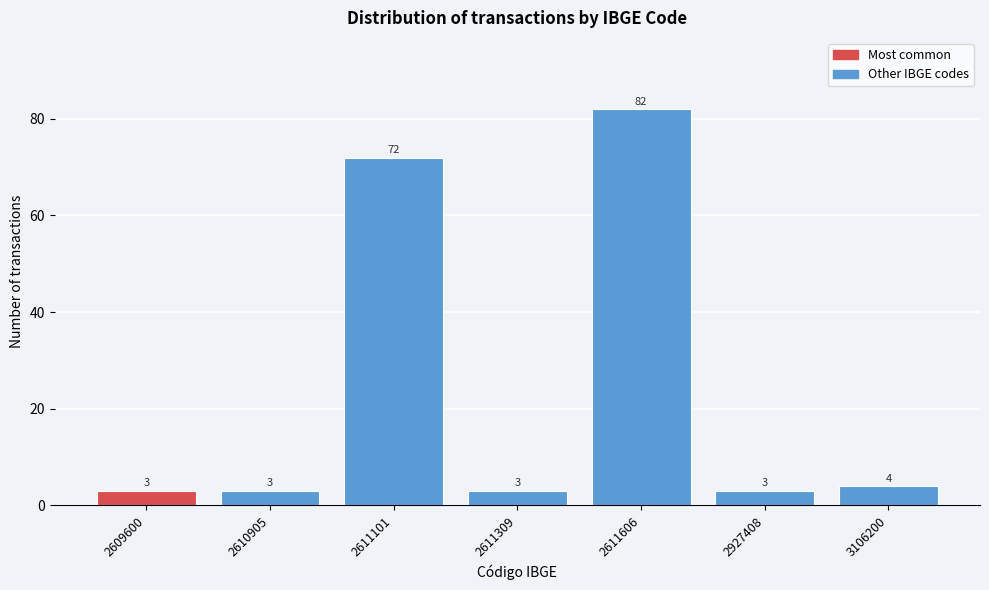

Reading left to right, transcribe all the data shown in this chart.

2609600=3	2610905=3	2611101=72	2611309=3	2611606=82	2927408=3	3106200=4